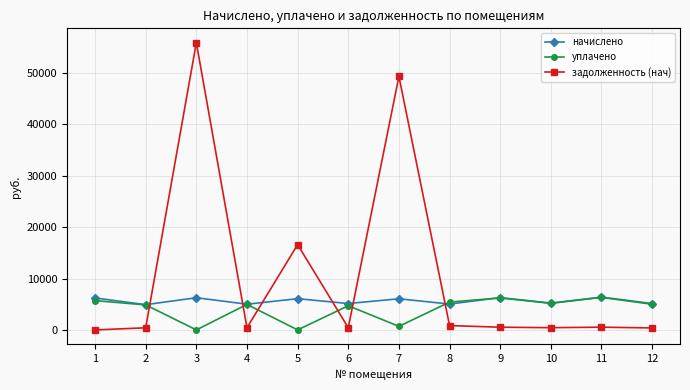

How many series are shown in this chart?

3